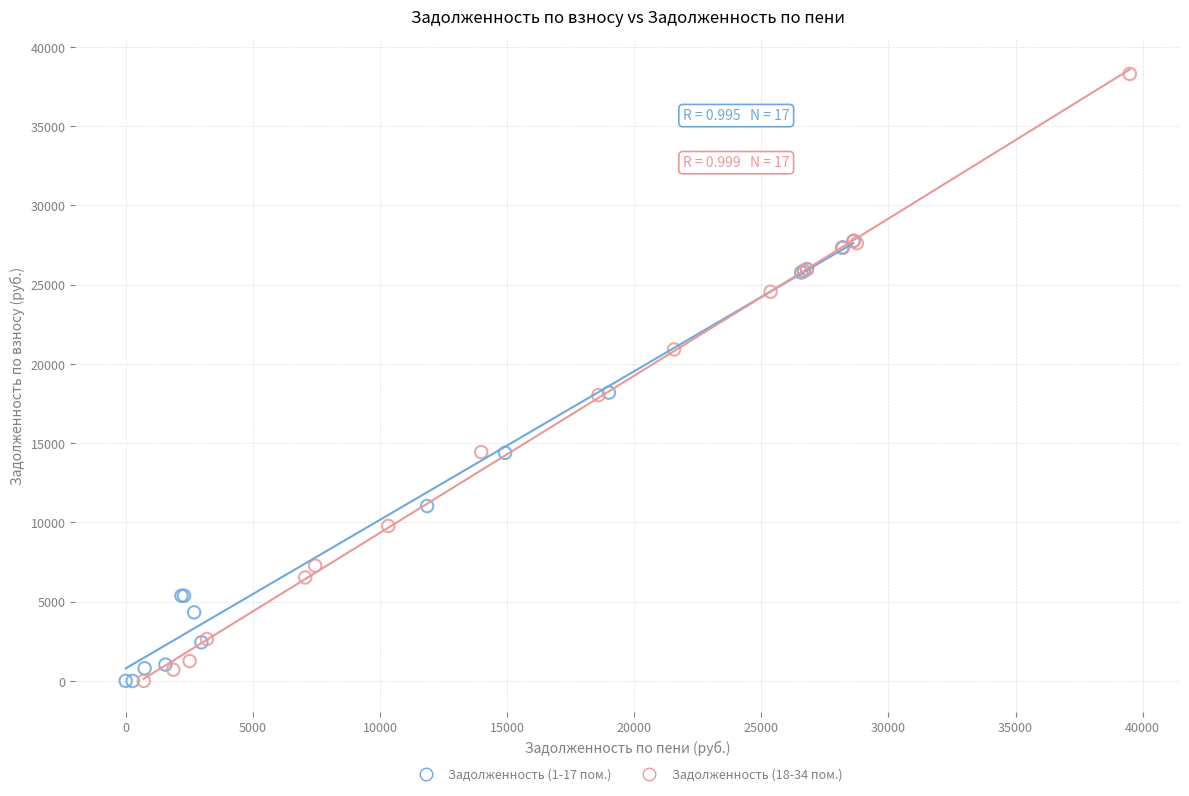

Which series has the widest spread of Y values?

Задолженность (18-34 пом.)